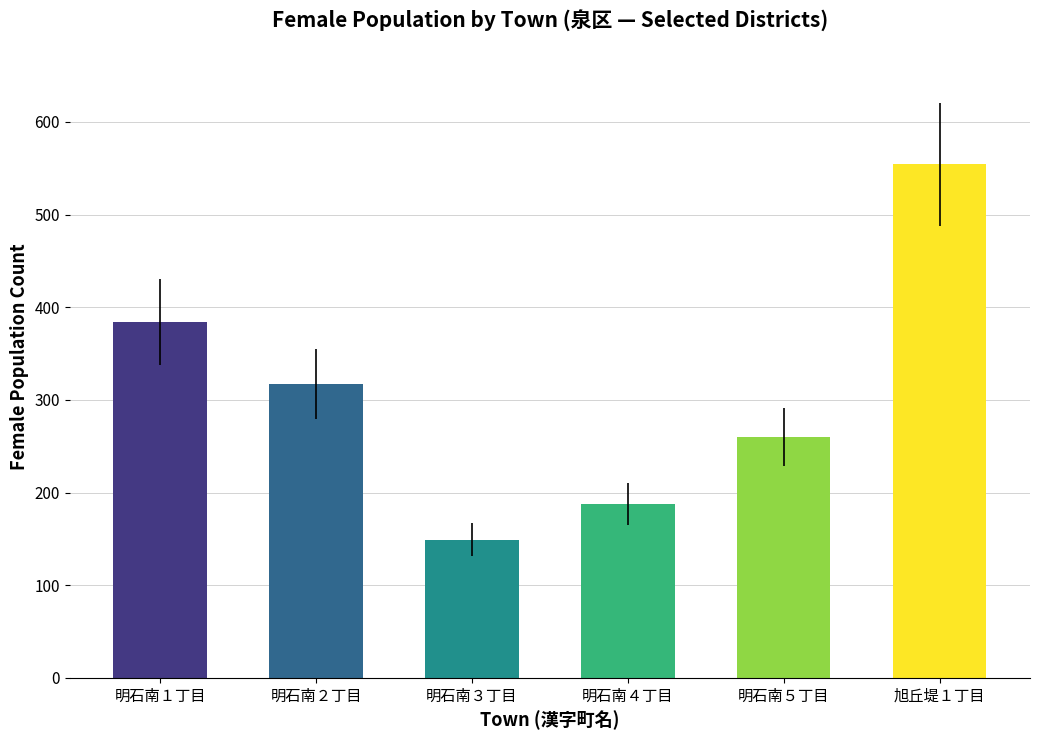

List the labels in order of value, largest first.

旭丘堤１丁目, 明石南１丁目, 明石南２丁目, 明石南５丁目, 明石南４丁目, 明石南３丁目